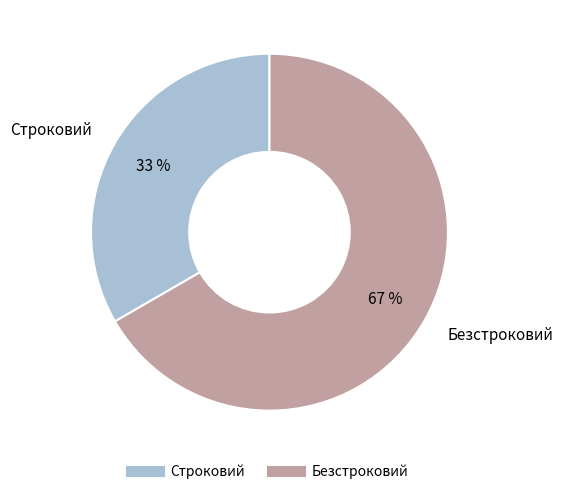

Count the number of slices in the pie.

2